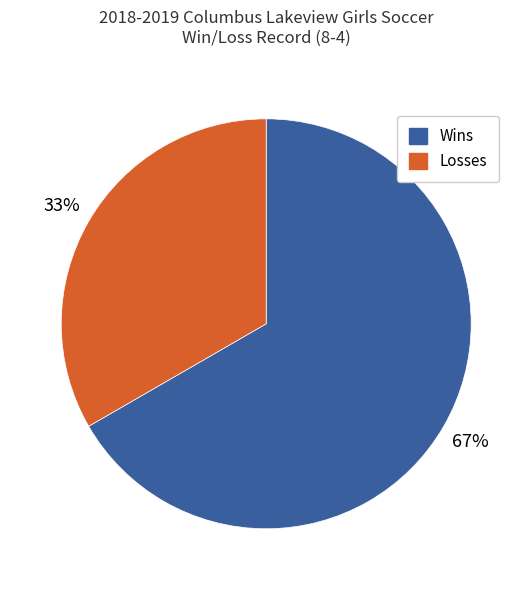

Rank the categories by value from highest to lowest.

Wins, Losses